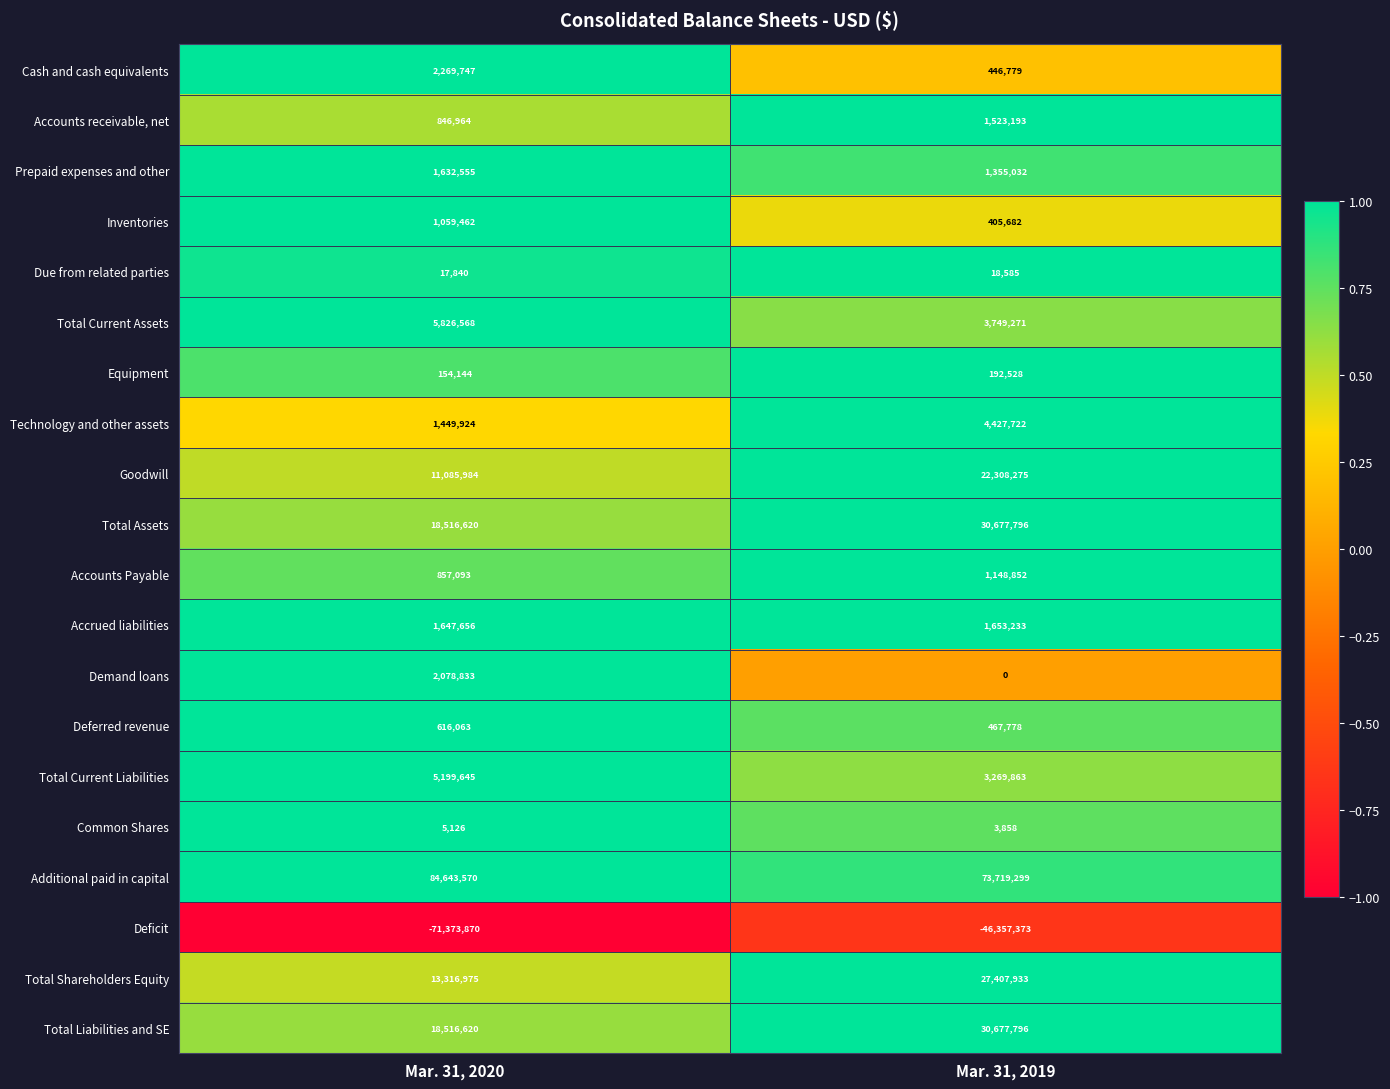

Which series has the largest total across all categories?

Additional paid in capital